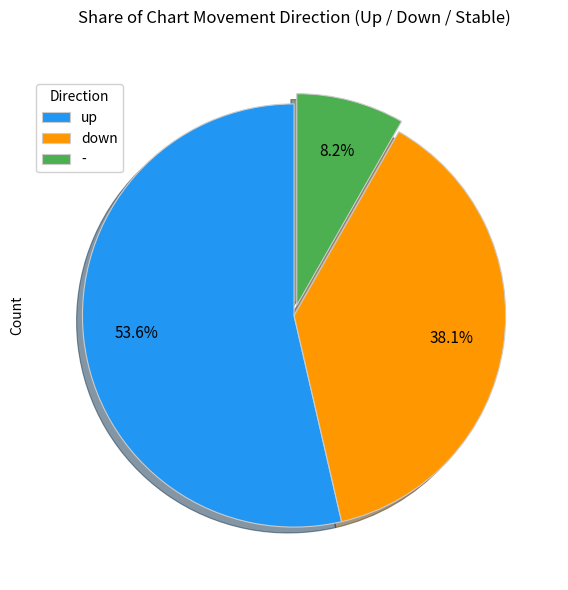

Which slice represents more than half of the pie?

up